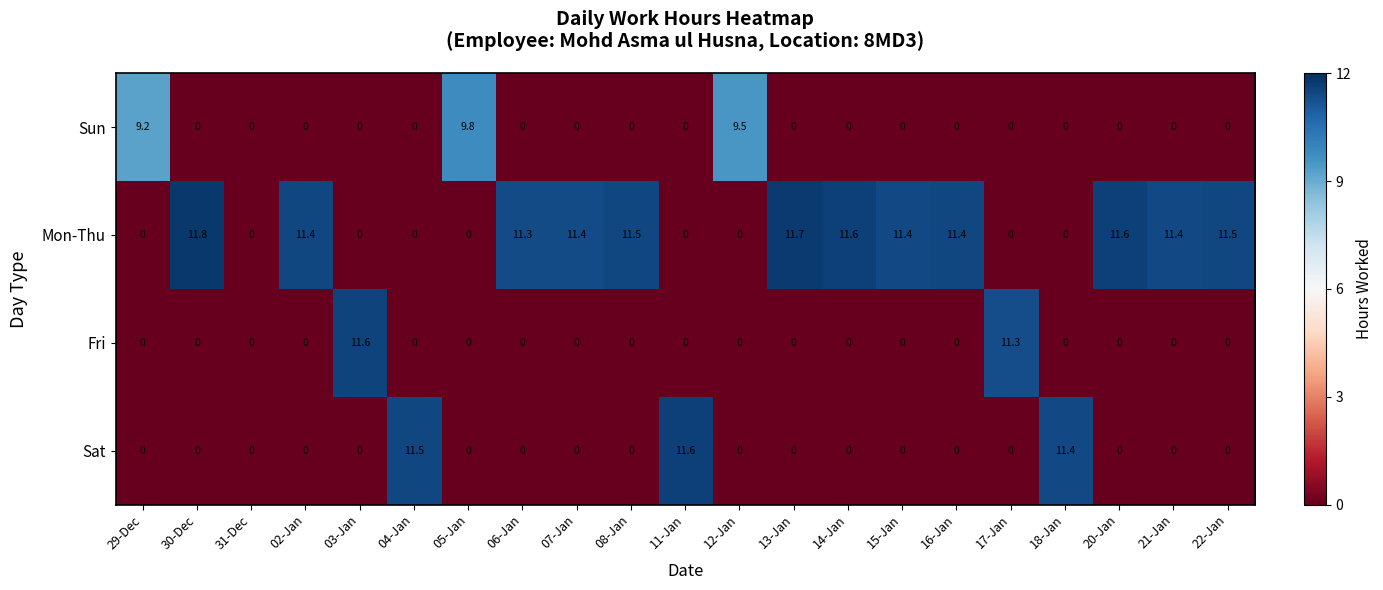

At how many categories does at least one series exceed 10?

17